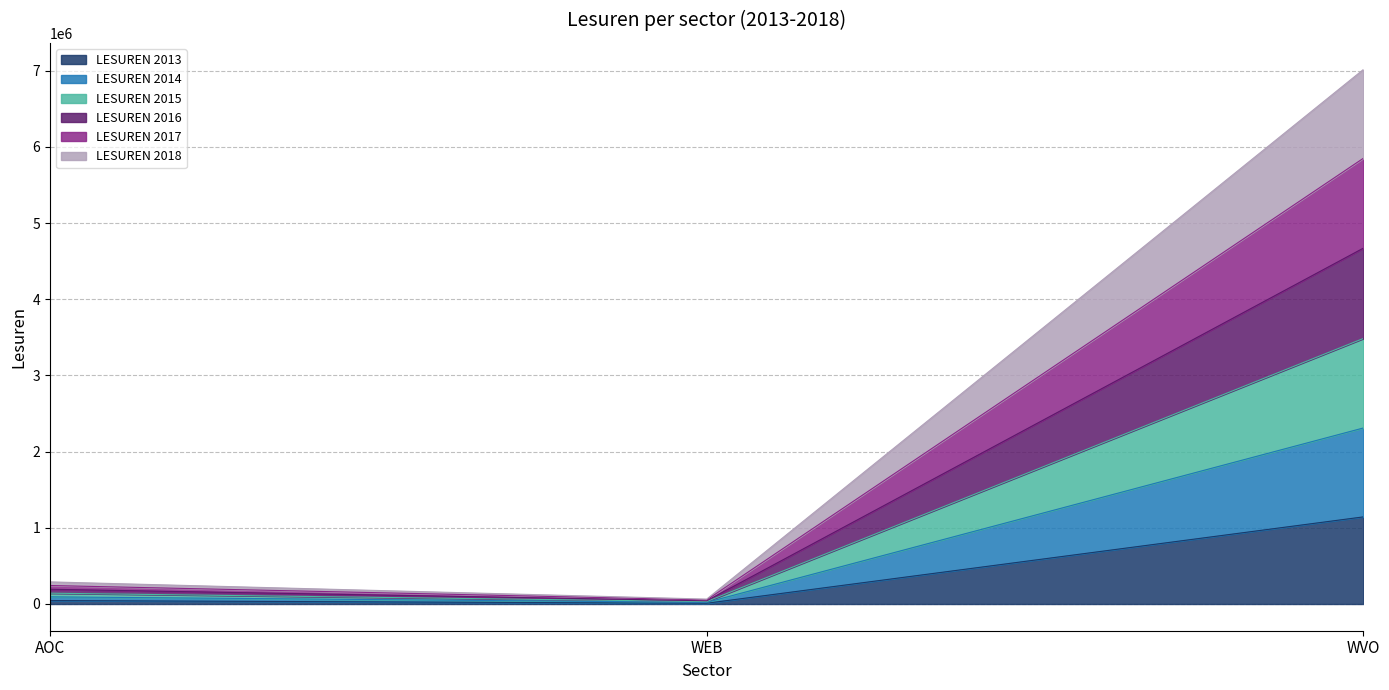

At which label does LESUREN 2013 reach its peak?

WVO